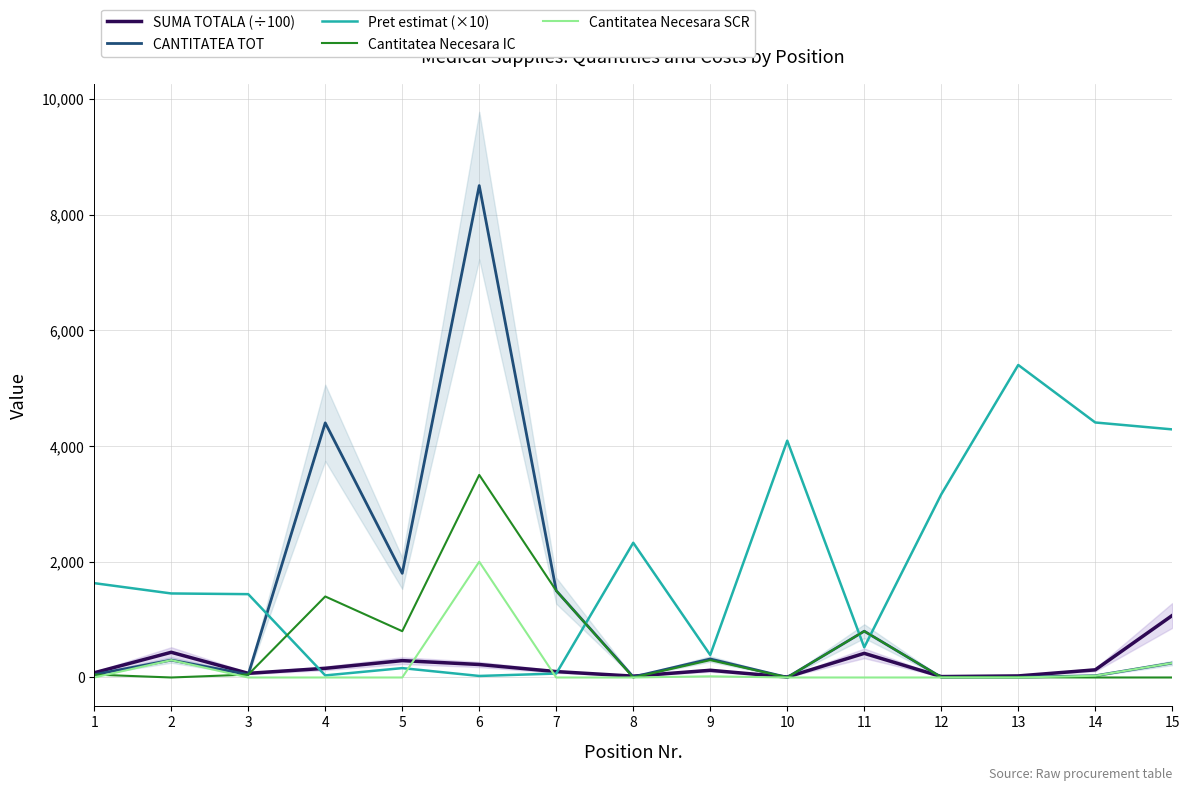

What are all the series names shown in the legend?

SUMA TOTALA (÷100), CANTITATEA TOT, Pret estimat (×10), Cantitatea Necesara IC, Cantitatea Necesara SCR